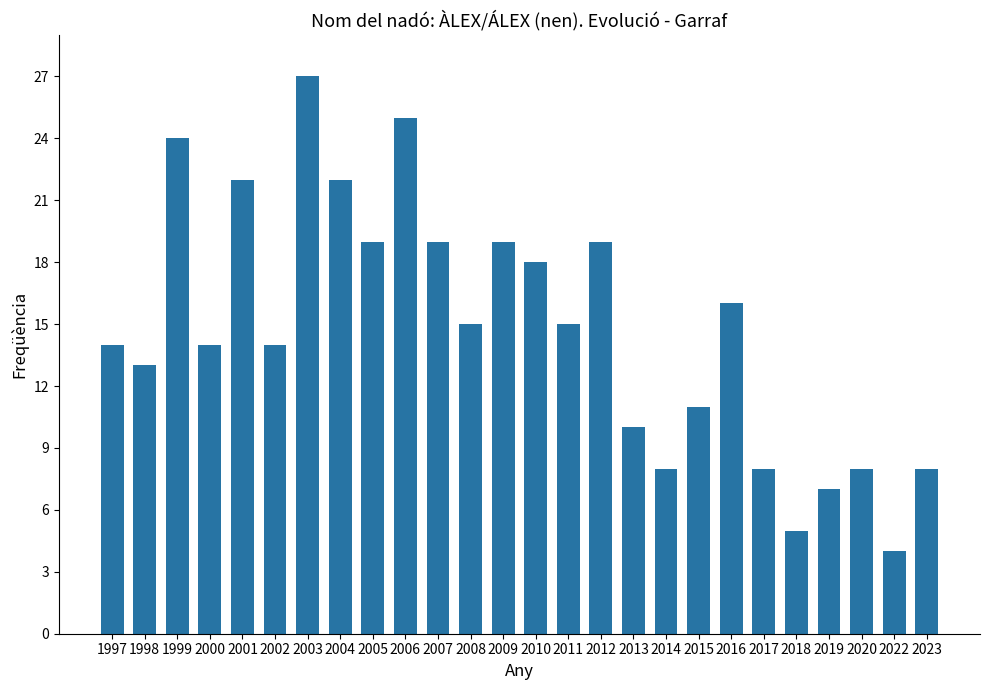

How many values are below 15?

13